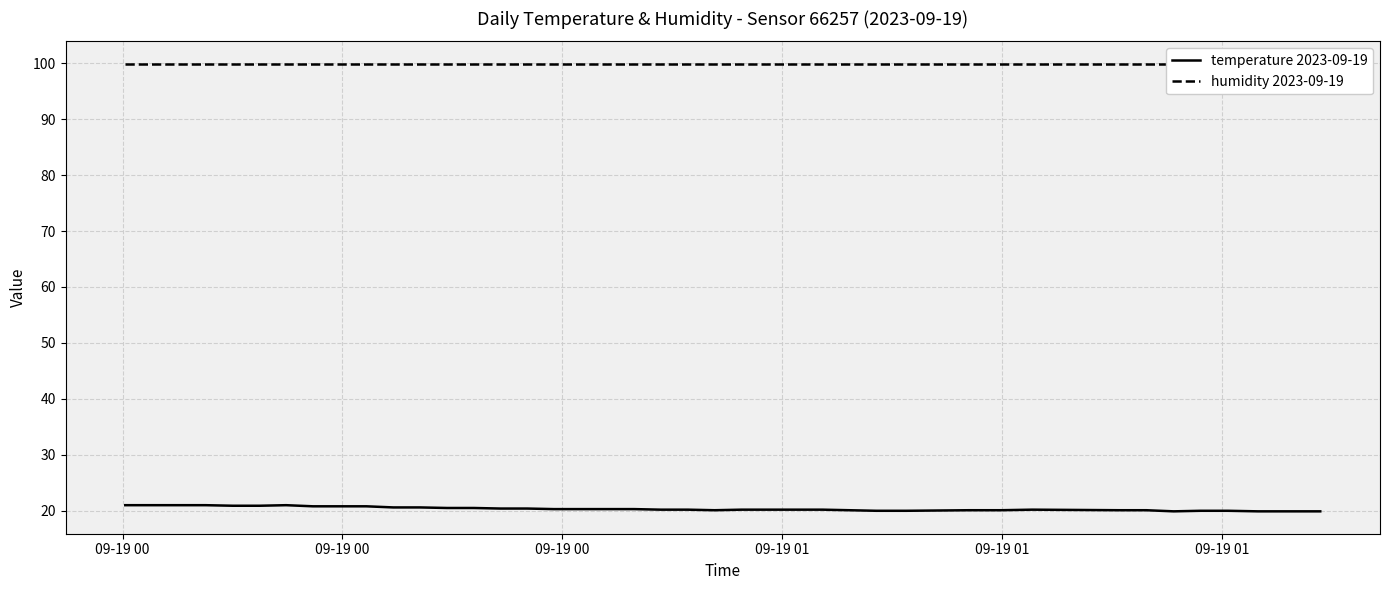

What is the greatest value displayed?

99.9